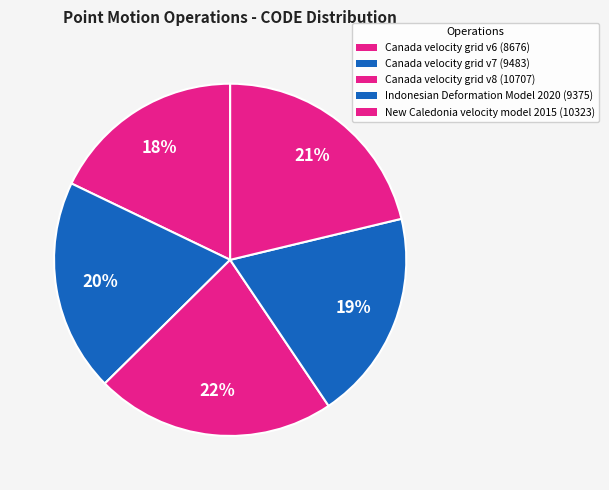

How many segments does this pie chart have?

5